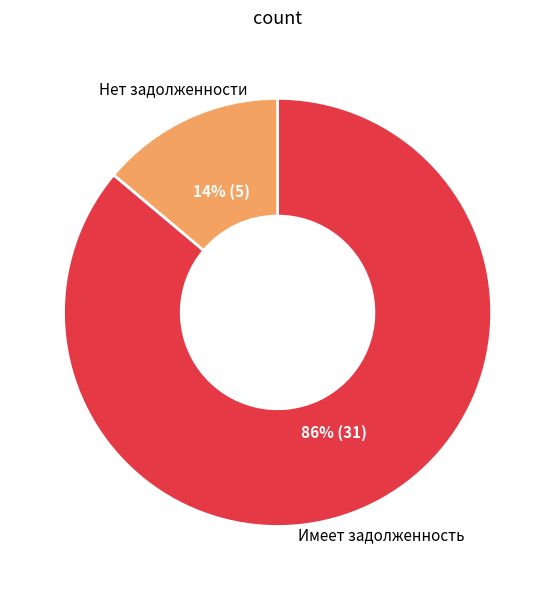

Is there any slice that represents more than half of the pie?

Yes